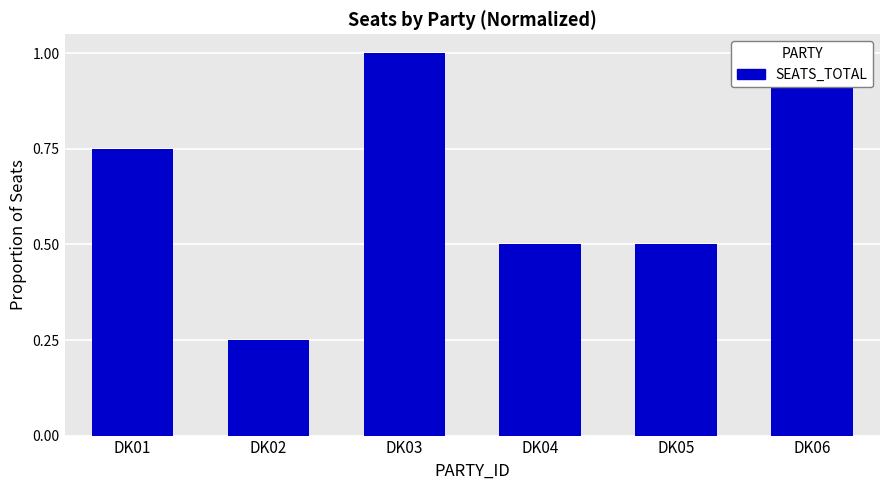

The value at DK03 is 0.5. True or false?

False